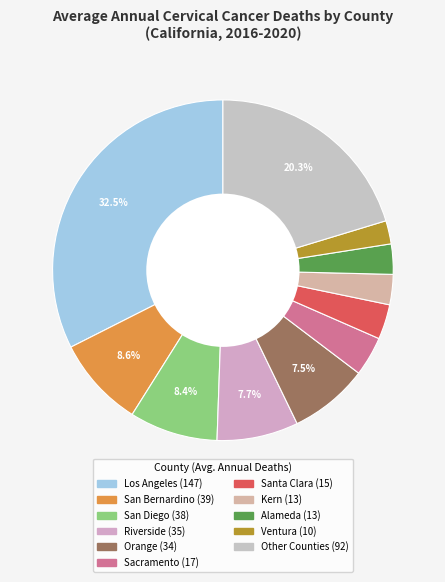

Count the number of slices in the pie.

11